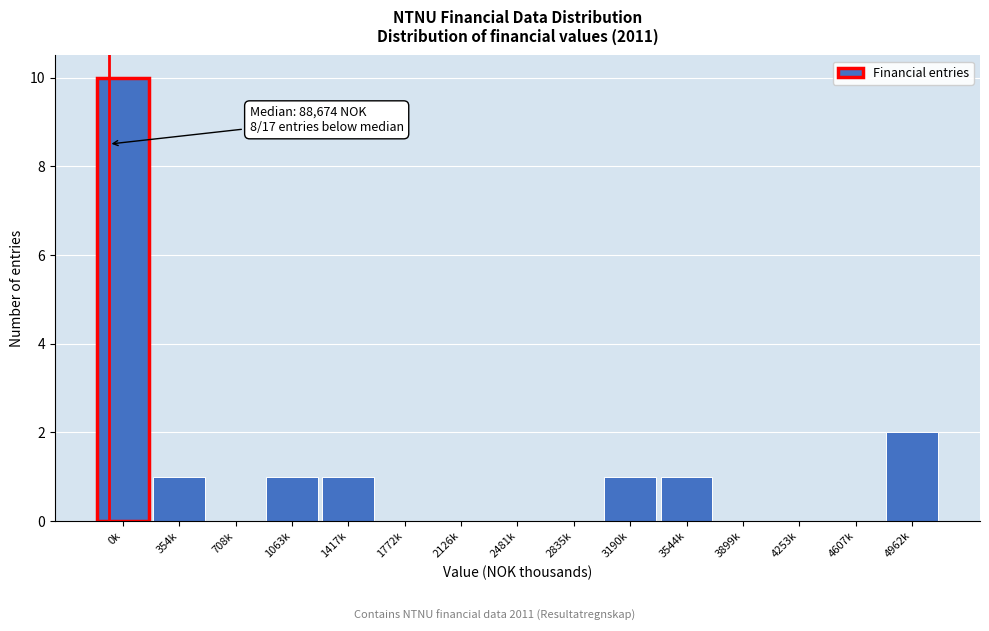

Reading left to right, list all the values displayed in this chart.

0k=10	354k=1	708k=0	1063k=1	1417k=1	1772k=0	2126k=0	2481k=0	2835k=0	3190k=1	3544k=1	3899k=0	4253k=0	4607k=0	4962k=2